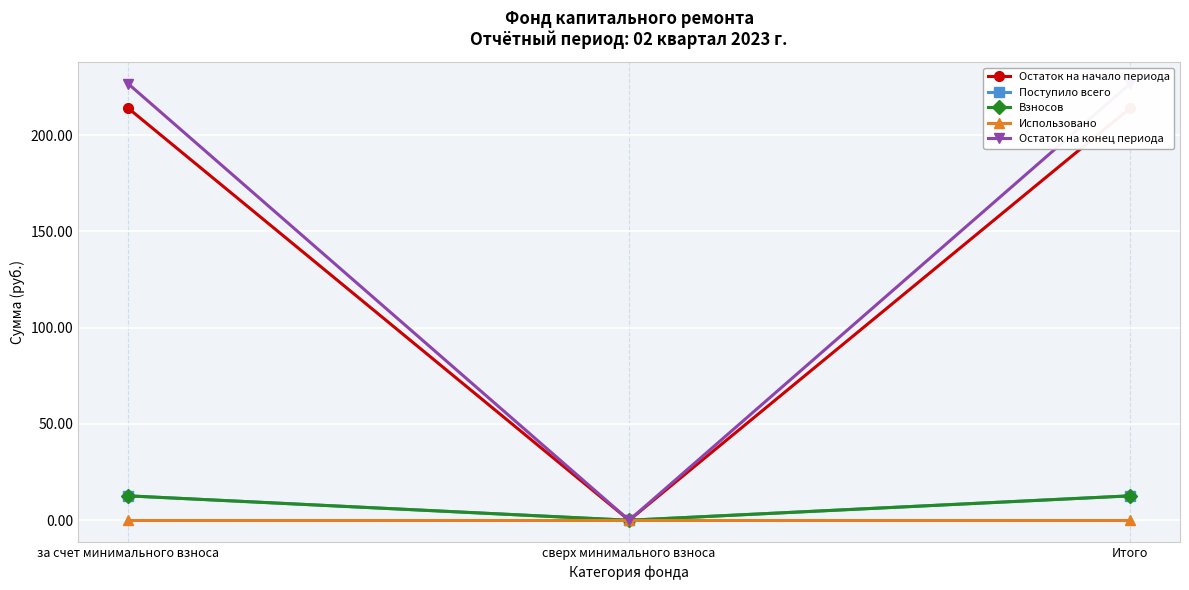

What are all the series names shown in the legend?

Остаток на начало периода, Поступило всего, Взносов, Использовано, Остаток на конец периода